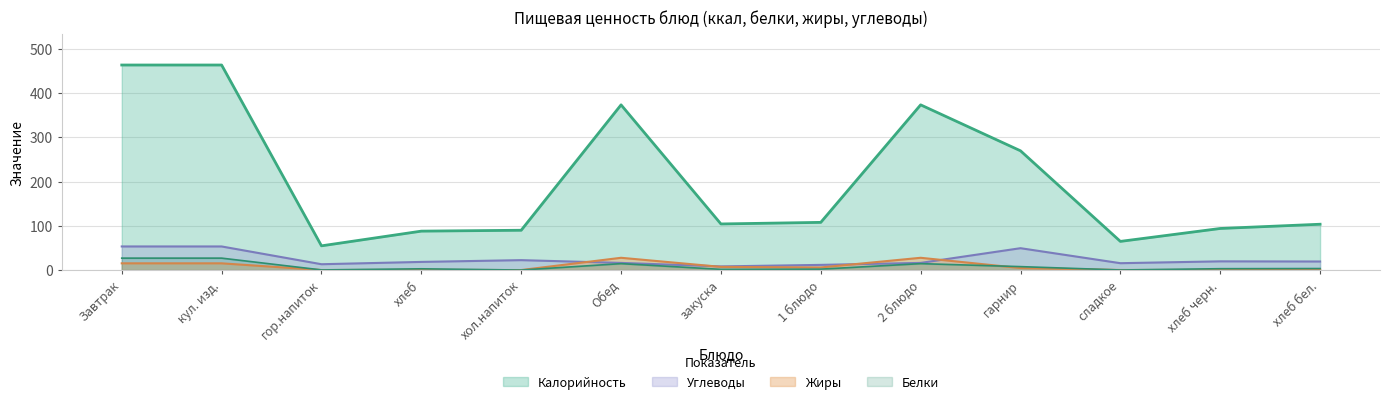

True or false: Жиры and Калорийность intersect in this chart.

False